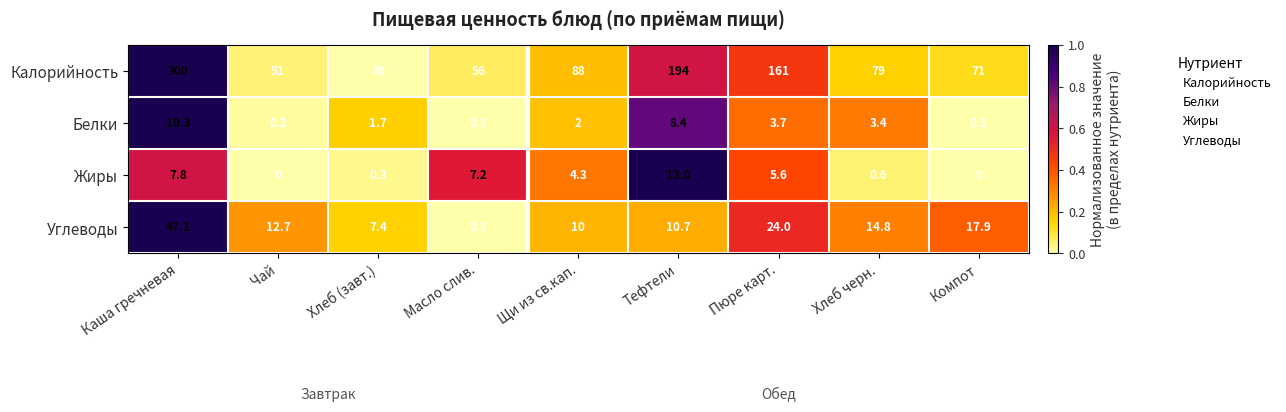

Is the value of Белки at Хлеб черн. greater than the value of Углеводы at Щи из св.кап.?

No